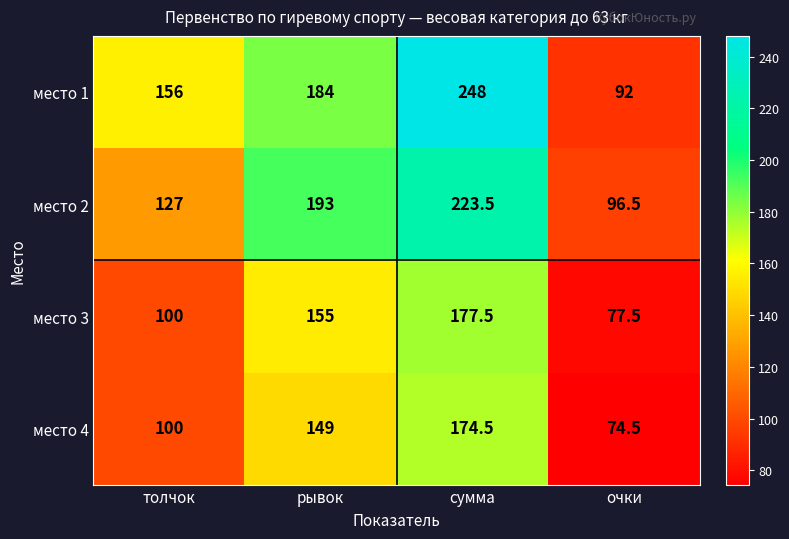

Reading right to left, what are all the values shown in this chart?

место 1: очки=92.0	сумма=248.0	рывок=184.0	толчок=156.0
место 2: очки=96.5	сумма=223.5	рывок=193.0	толчок=127.0
место 3: очки=77.5	сумма=177.5	рывок=155.0	толчок=100.0
место 4: очки=74.5	сумма=174.5	рывок=149.0	толчок=100.0